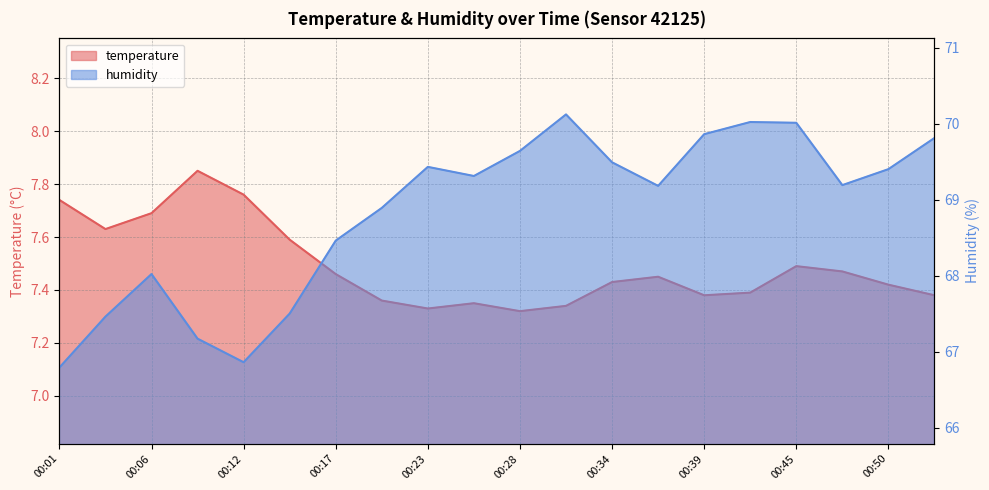

What is the value of the humidity point at the 17th from the left?

70.0